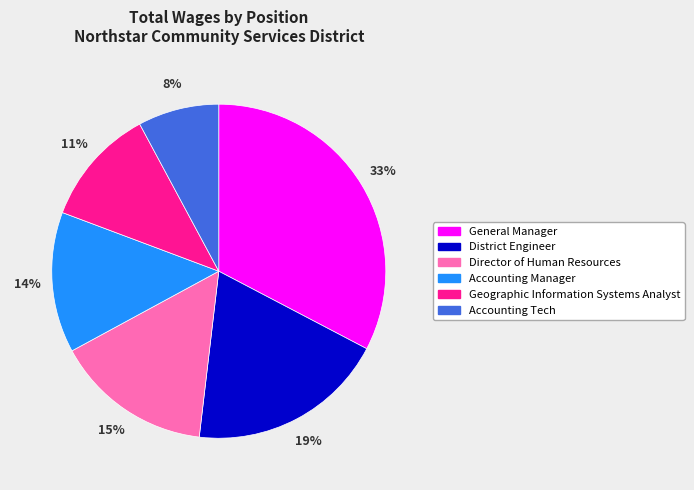

To the nearest percent, what is the average slice percentage?

17%